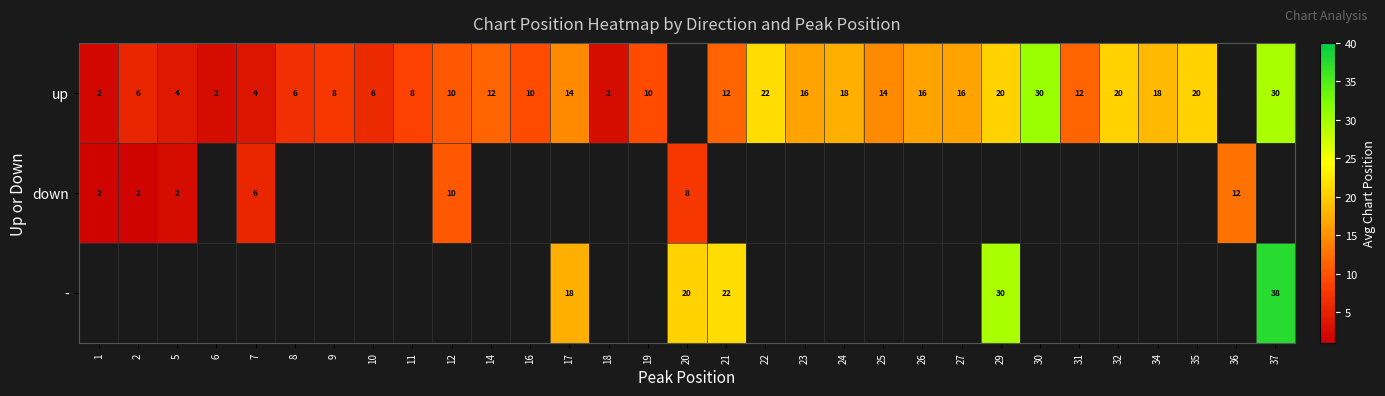

How many distinct data groups are displayed?

3